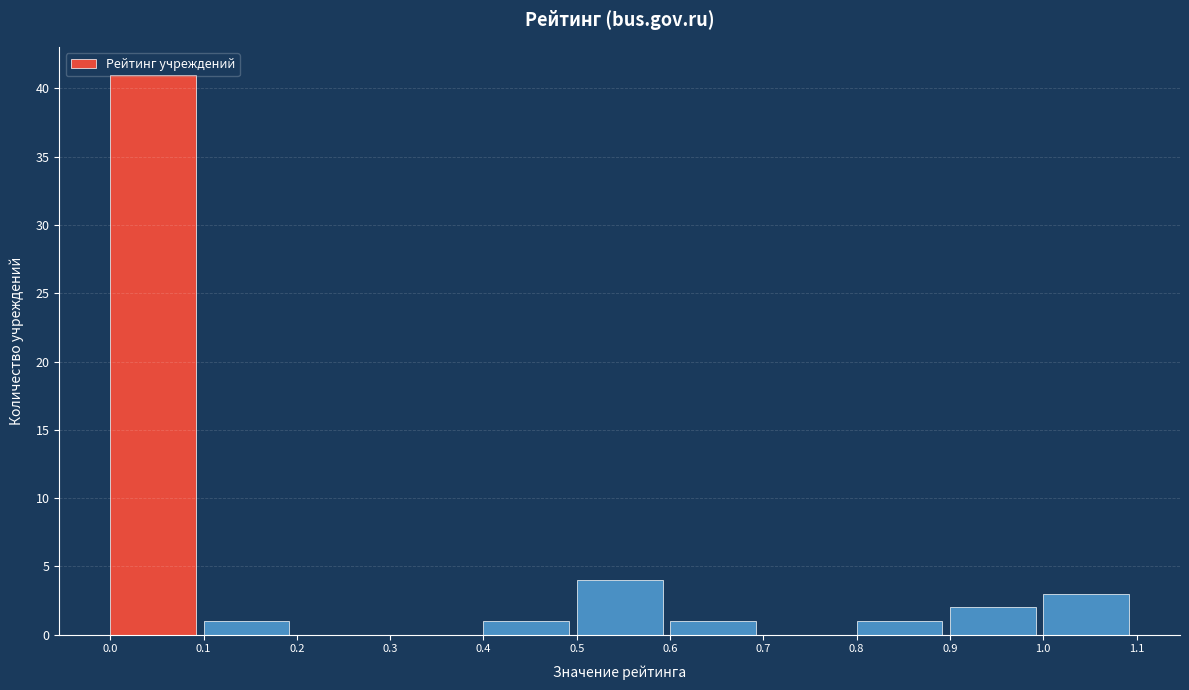

Reading left to right, transcribe this chart: for each bar, give the range it covers on the x-axis and its height. The values are not printed on the chart, so give them approximately, as read against the axis.

0.0 to 0.1: 41
0.1 to 0.2: 1
0.2 to 0.3: 0
0.3 to 0.4: 0
0.4 to 0.5: 1
0.5 to 0.6: 4
0.6 to 0.7: 1
0.7 to 0.8: 0
0.8 to 0.9: 1
0.9 to 1.0: 2
1.0 to 1.1: 3